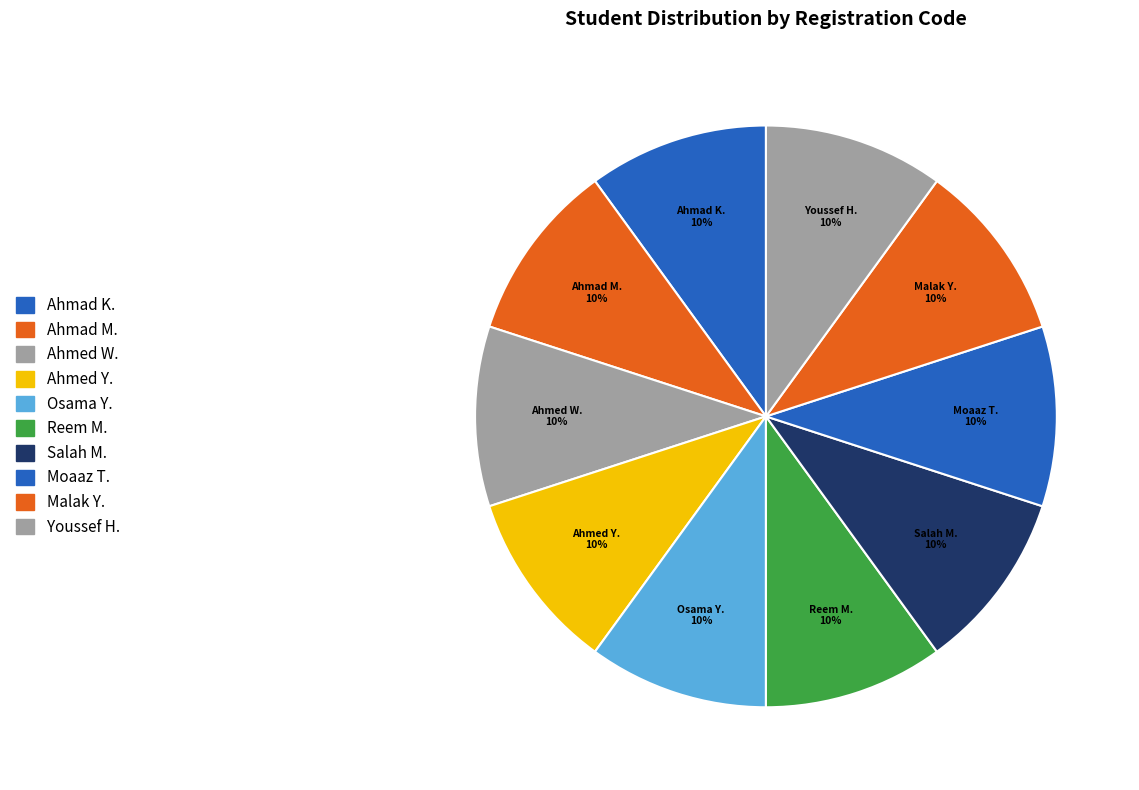

True or false: Malak Y. accounts for 3% of the total.

False